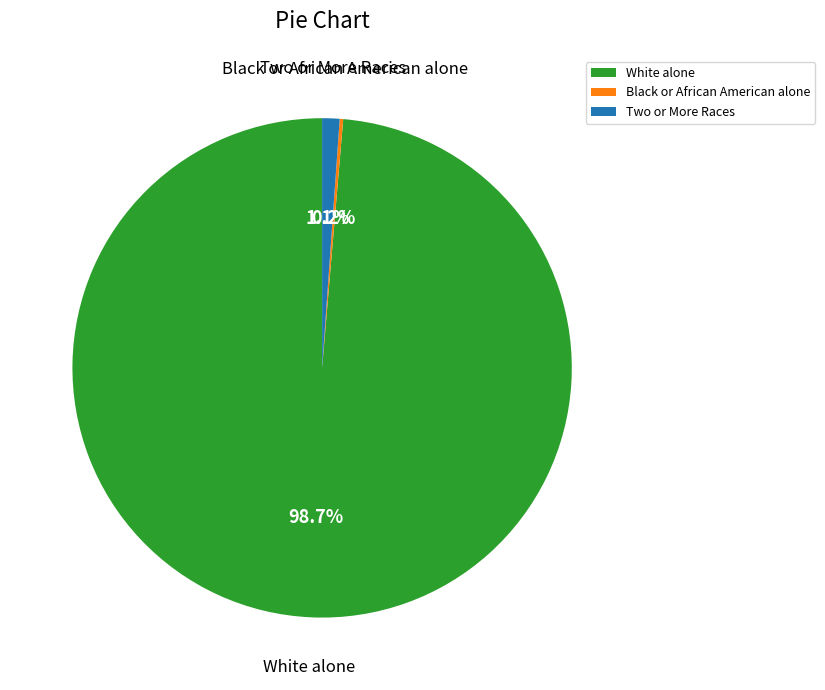

What is the largest slice in the pie chart?

White alone